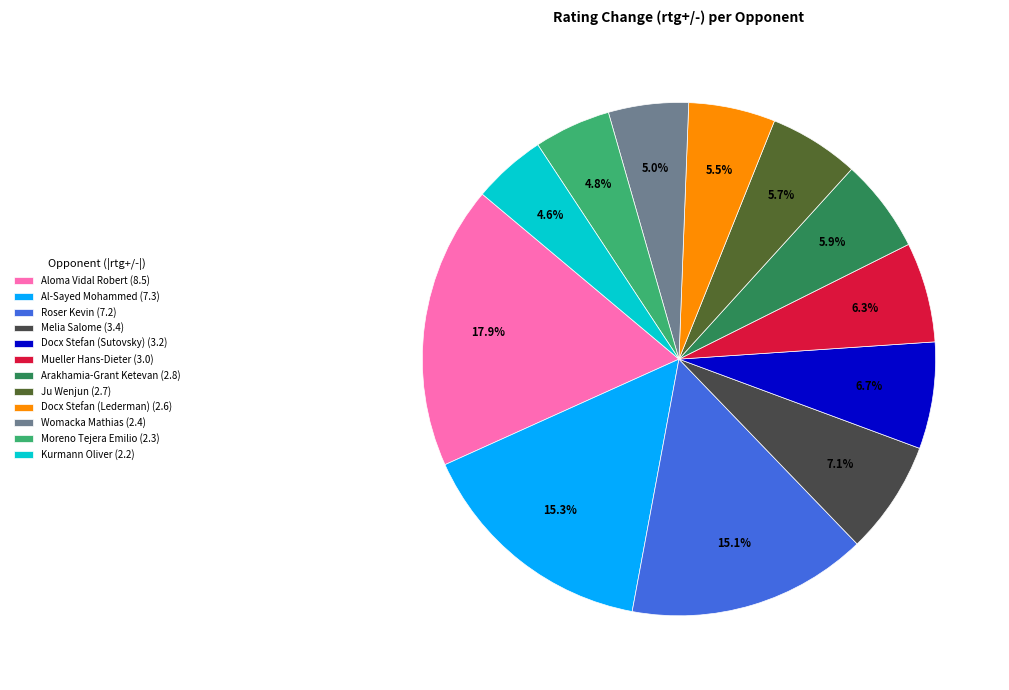

Is there a majority slice in this chart?

No